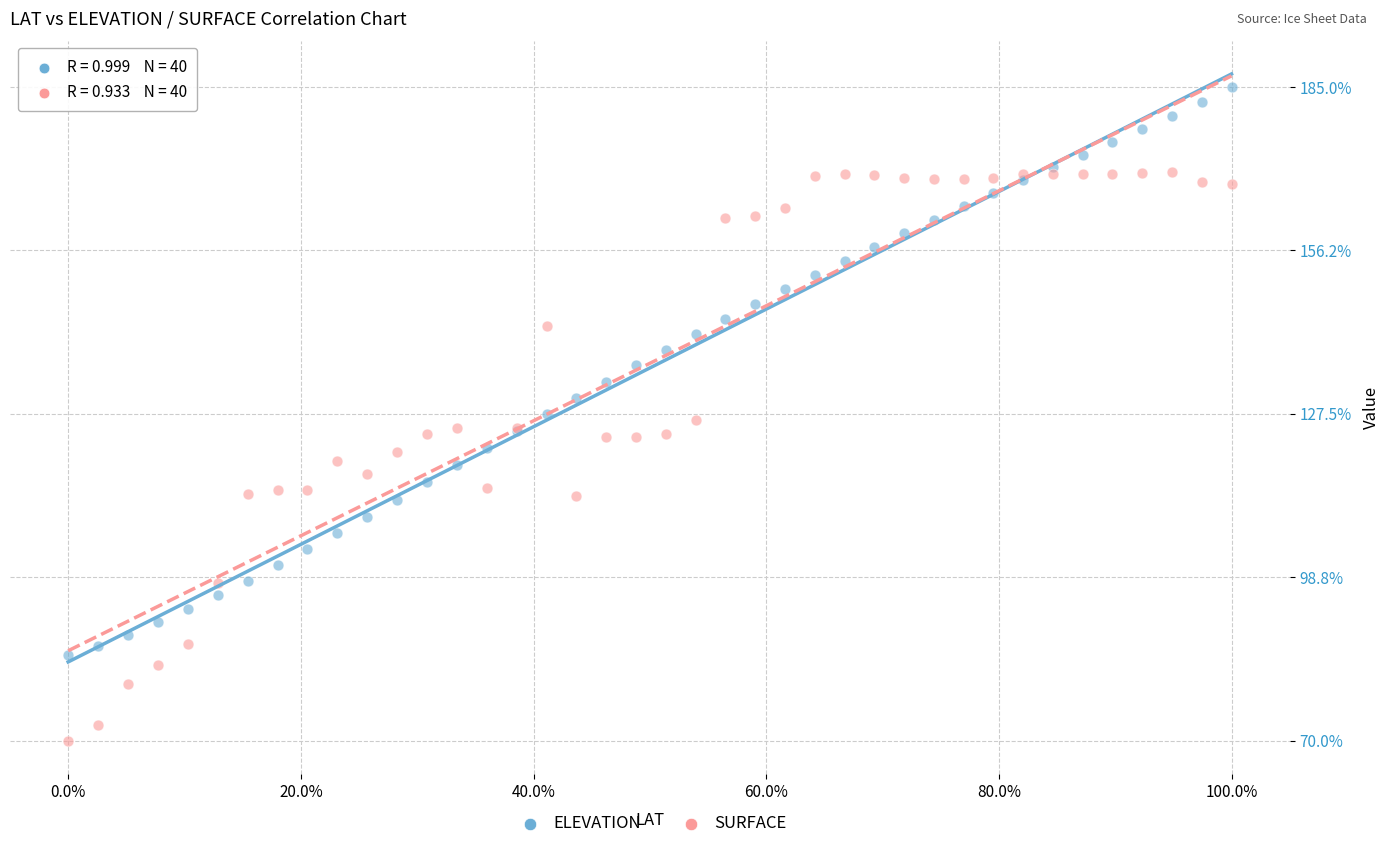

Which series reaches the minimum Y coordinate?

SURFACE